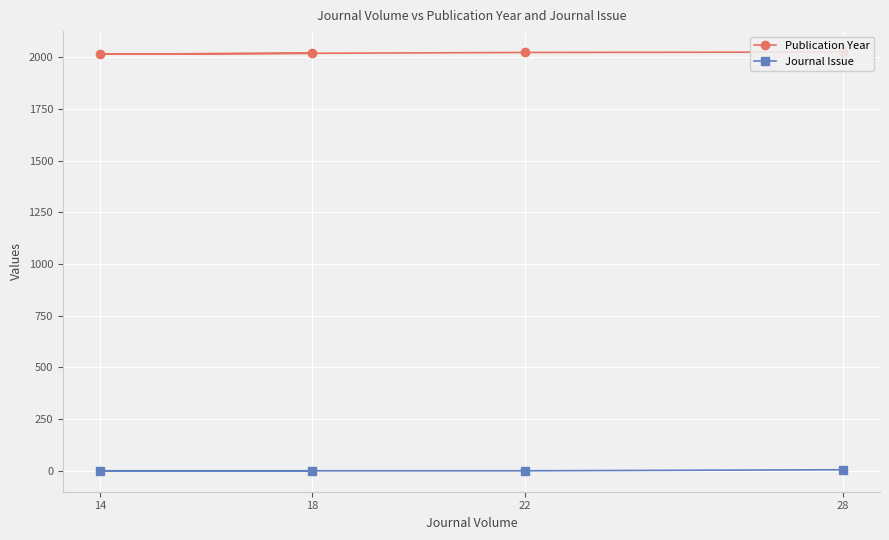

What is the label of the 4th point from the left?

28